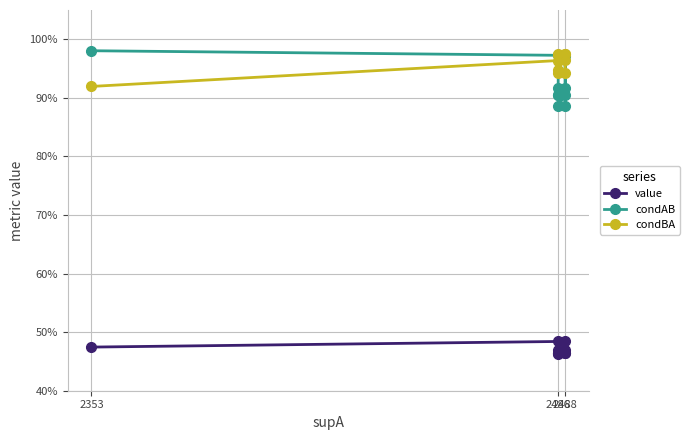

At which category does value reach its first local valley?

2486